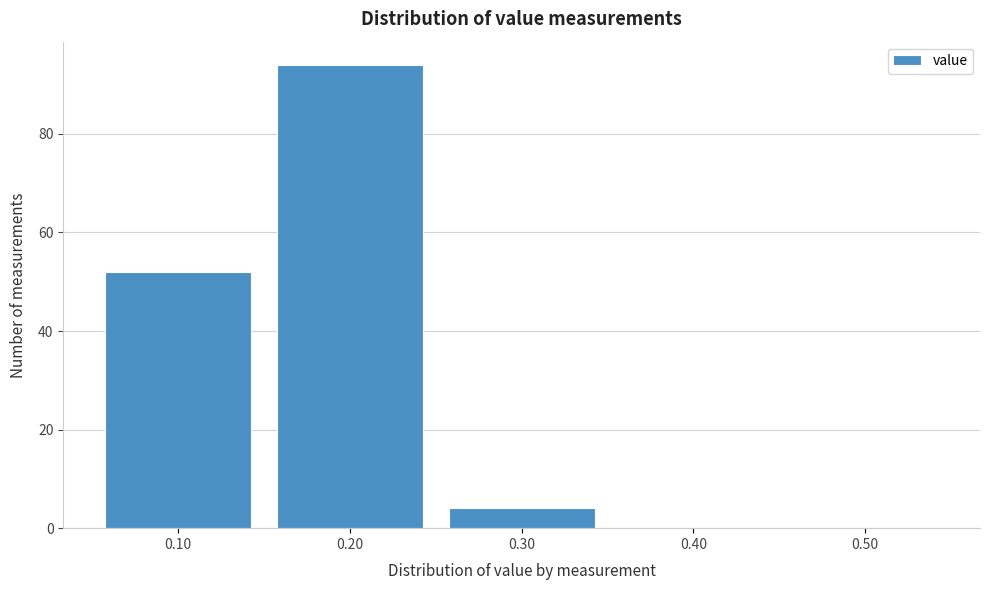

Reading left to right, list every bar in this chart as the range it spans on the x-axis followed by its height. The values are not printed on the chart, so give them approximately, as read against the axis.

0.05 to 0.15: 52
0.15 to 0.25: 94
0.25 to 0.35: 4
0.35 to 0.45: 0
0.45 to 0.55: 0